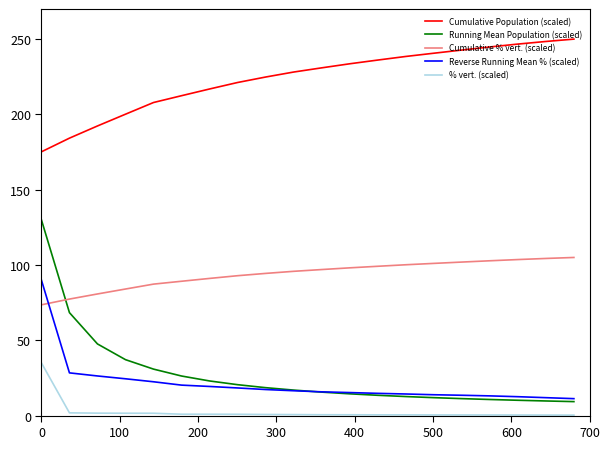

What is the greatest value displayed?

250.0